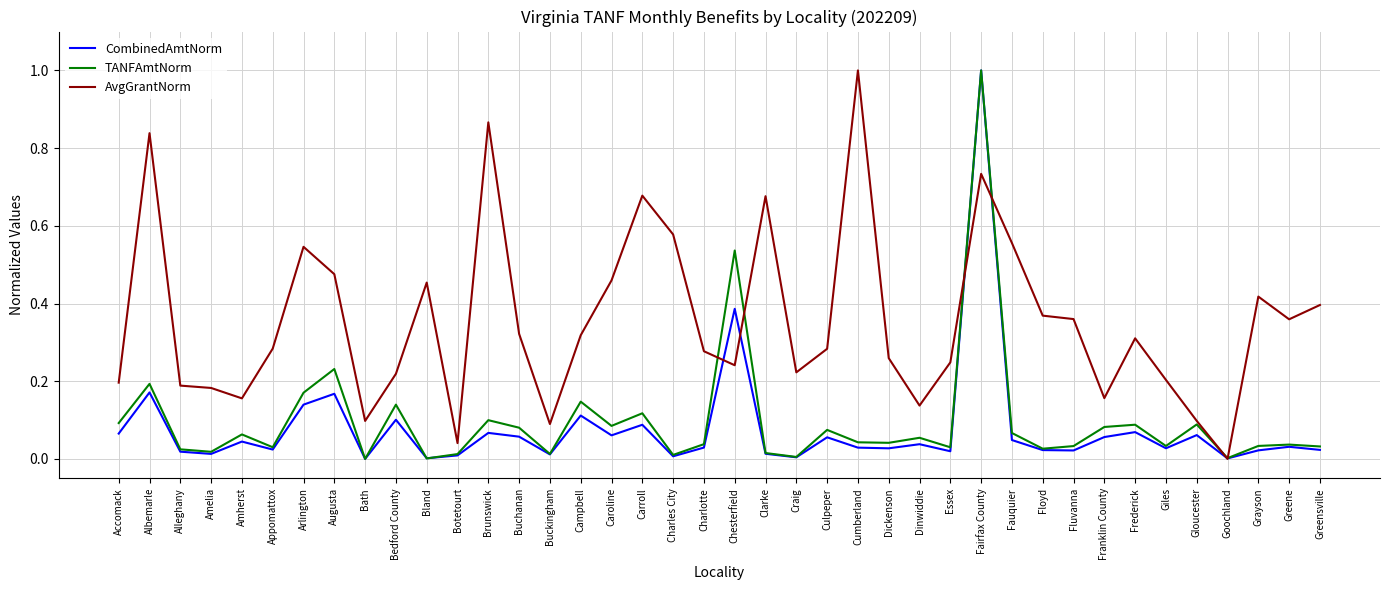

Is it true that TANFAmtNorm equals 0.1 at Campbell?

True